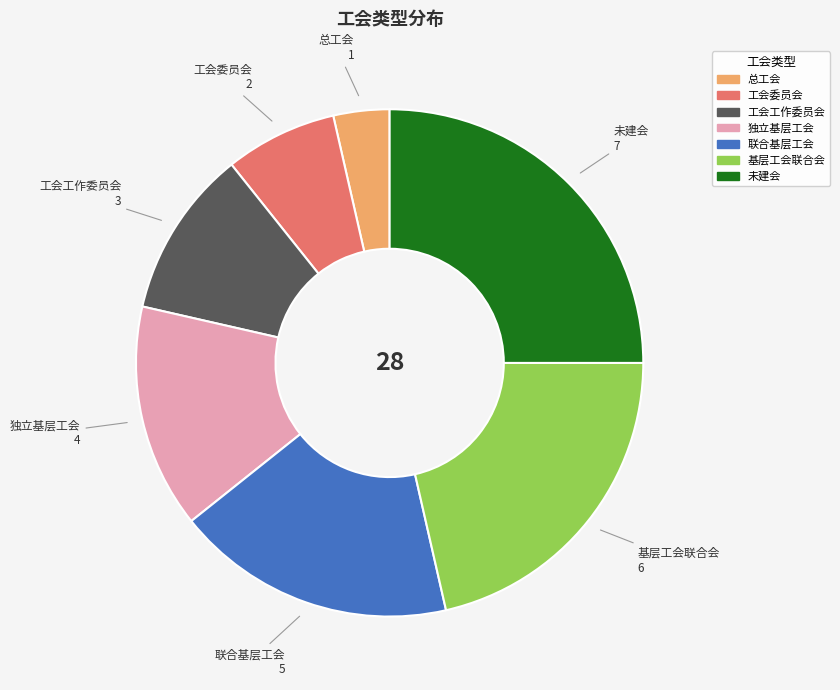

Is there any slice that represents more than half of the pie?

No